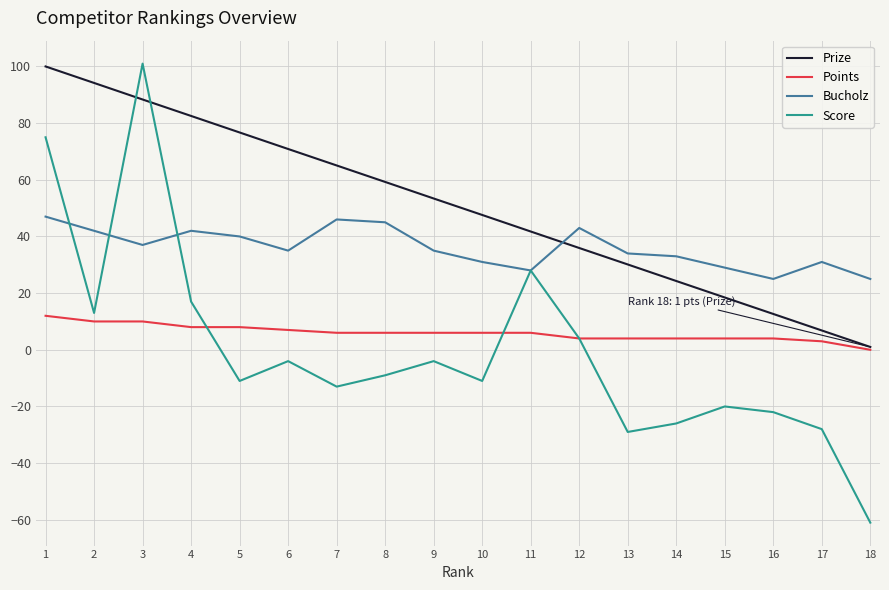

The Prize series shows 66.4 at 11. True or false?

False